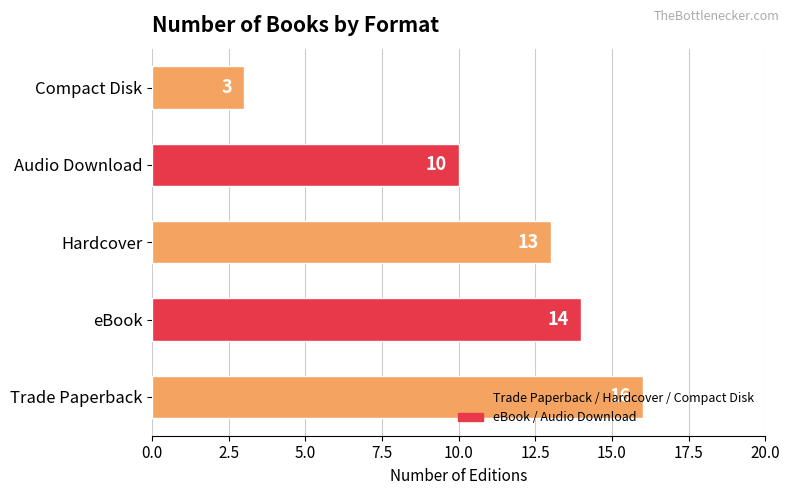

List the labels in order of value, smallest first.

Compact Disk, Audio Download, Hardcover, eBook, Trade Paperback